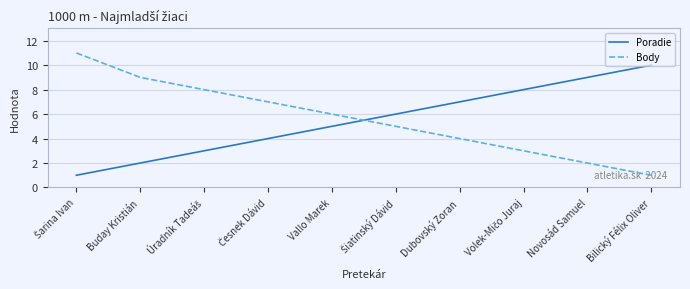

How many times do Body and Poradie cross each other?

1